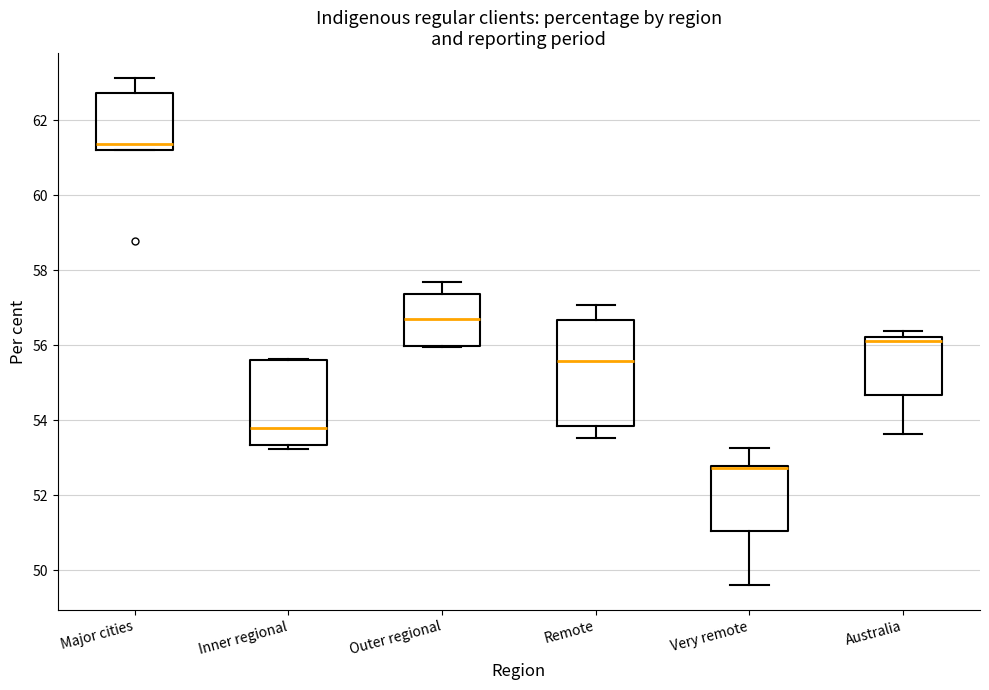

Where does the lower whisker of the box for Remote end on the y-axis? The values are not printed on the chart, so give them approximately, as read against the axis.

53.6